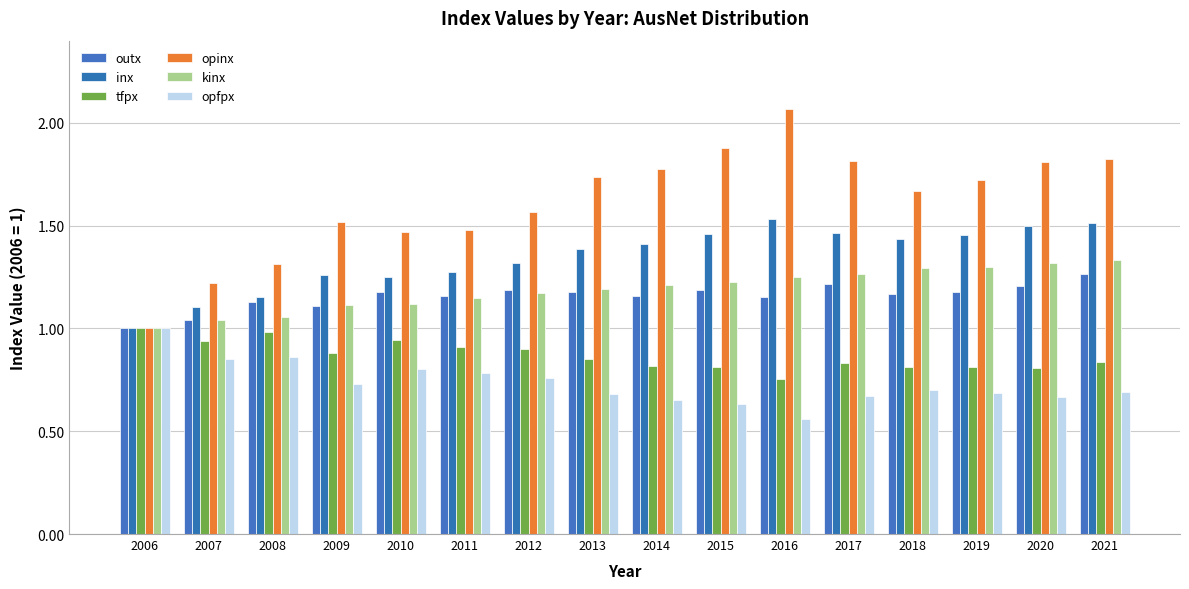

Reading left to right, list all the values displayed in this chart.

outx: 2006=1.0	2007=1.0	2008=1.1	2009=1.1	2010=1.2	2011=1.2	2012=1.2	2013=1.2	2014=1.2	2015=1.2	2016=1.2	2017=1.2	2018=1.2	2019=1.2	2020=1.2	2021=1.3
inx: 2006=1.0	2007=1.1	2008=1.2	2009=1.3	2010=1.2	2011=1.3	2012=1.3	2013=1.4	2014=1.4	2015=1.5	2016=1.5	2017=1.5	2018=1.4	2019=1.5	2020=1.5	2021=1.5
tfpx: 2006=1.0	2007=0.9	2008=1.0	2009=0.9	2010=0.9	2011=0.9	2012=0.9	2013=0.8	2014=0.8	2015=0.8	2016=0.8	2017=0.8	2018=0.8	2019=0.8	2020=0.8	2021=0.8
opinx: 2006=1.0	2007=1.2	2008=1.3	2009=1.5	2010=1.5	2011=1.5	2012=1.6	2013=1.7	2014=1.8	2015=1.9	2016=2.1	2017=1.8	2018=1.7	2019=1.7	2020=1.8	2021=1.8
kinx: 2006=1.0	2007=1.0	2008=1.1	2009=1.1	2010=1.1	2011=1.1	2012=1.2	2013=1.2	2014=1.2	2015=1.2	2016=1.2	2017=1.3	2018=1.3	2019=1.3	2020=1.3	2021=1.3
opfpx: 2006=1.0	2007=0.9	2008=0.9	2009=0.7	2010=0.8	2011=0.8	2012=0.8	2013=0.7	2014=0.7	2015=0.6	2016=0.6	2017=0.7	2018=0.7	2019=0.7	2020=0.7	2021=0.7